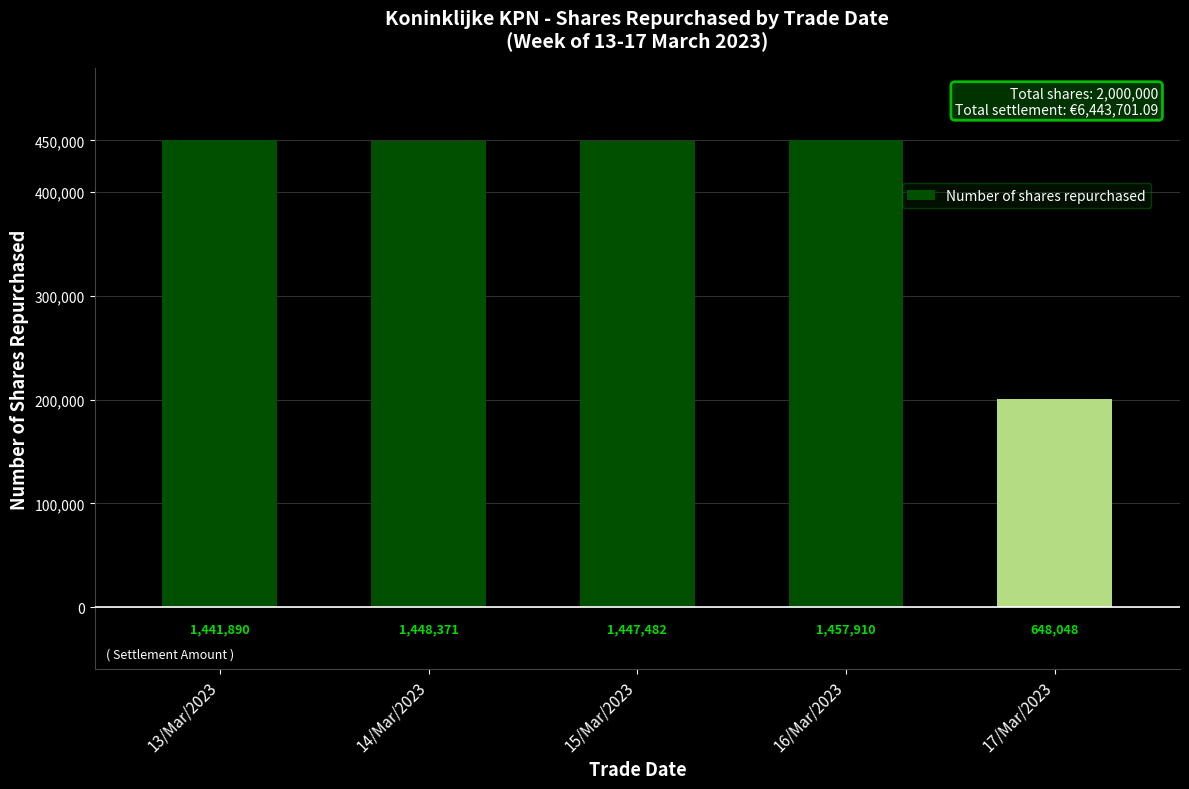

Which has a higher value, 13/Mar/2023 or 17/Mar/2023?

13/Mar/2023